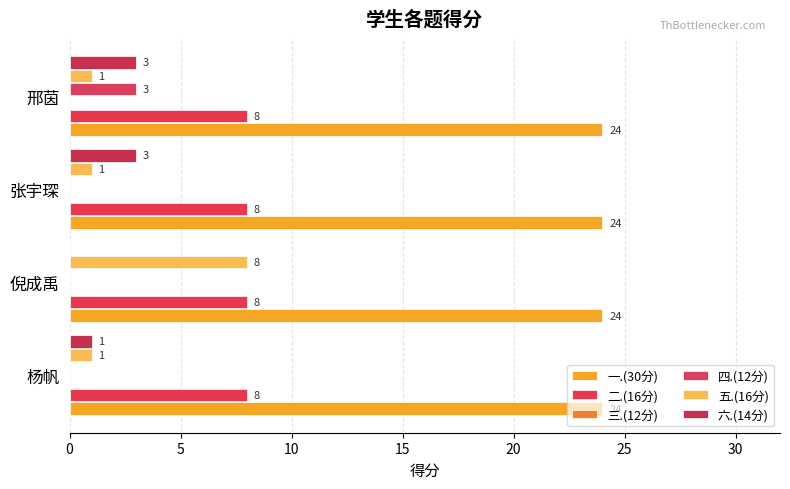

What is the highest value of the 四.(12分) series?

3